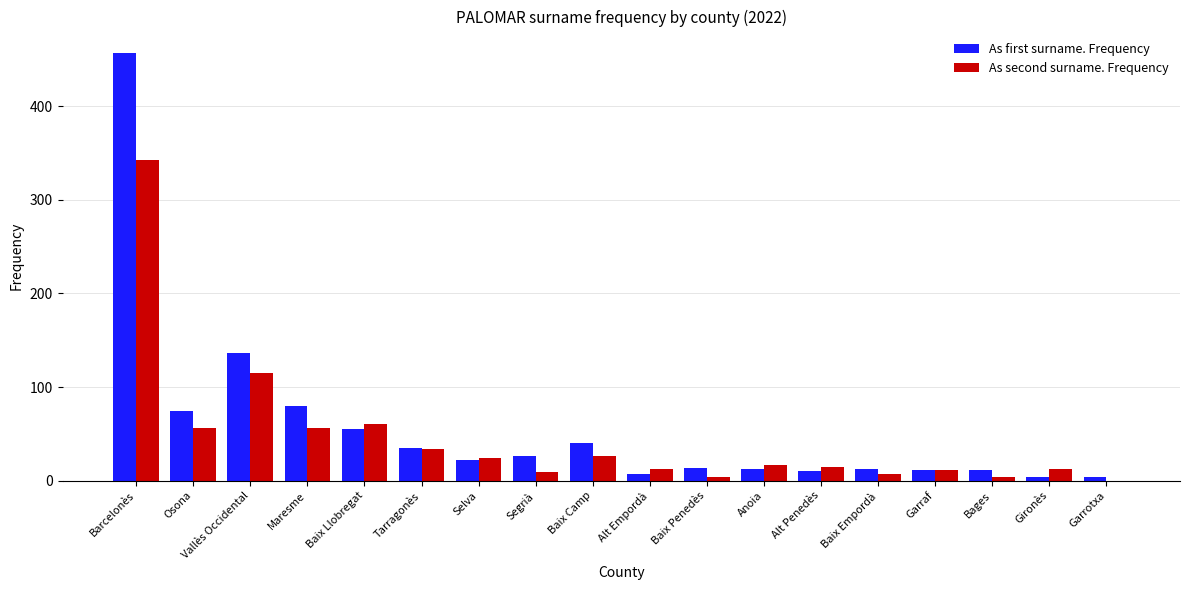

Count the number of categories in the chart.

18